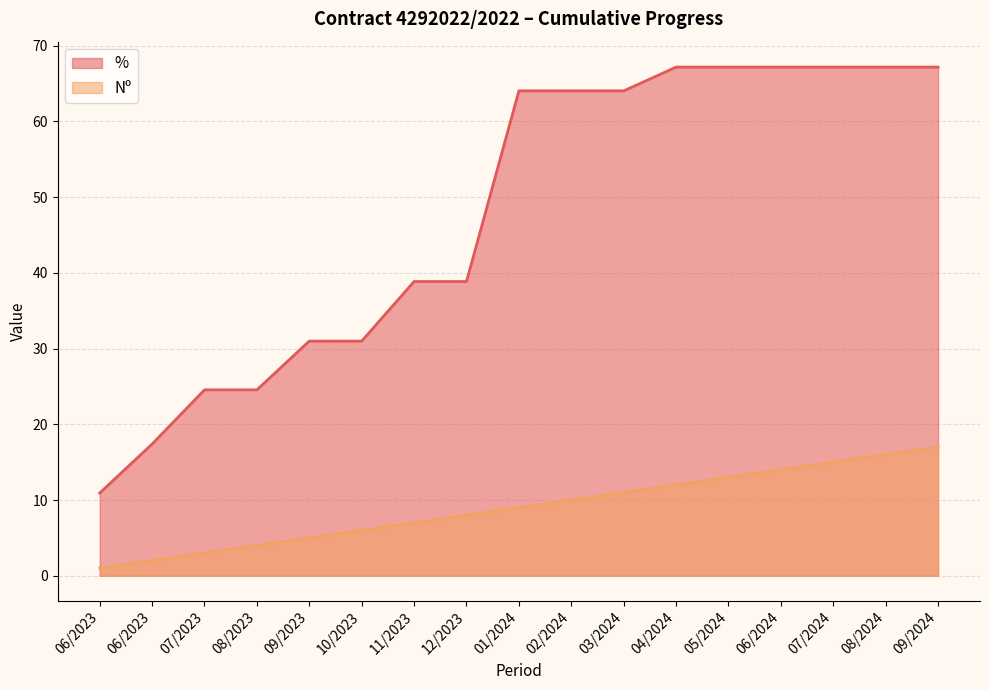

Between 06/2023 and 09/2024, which is larger?

09/2024